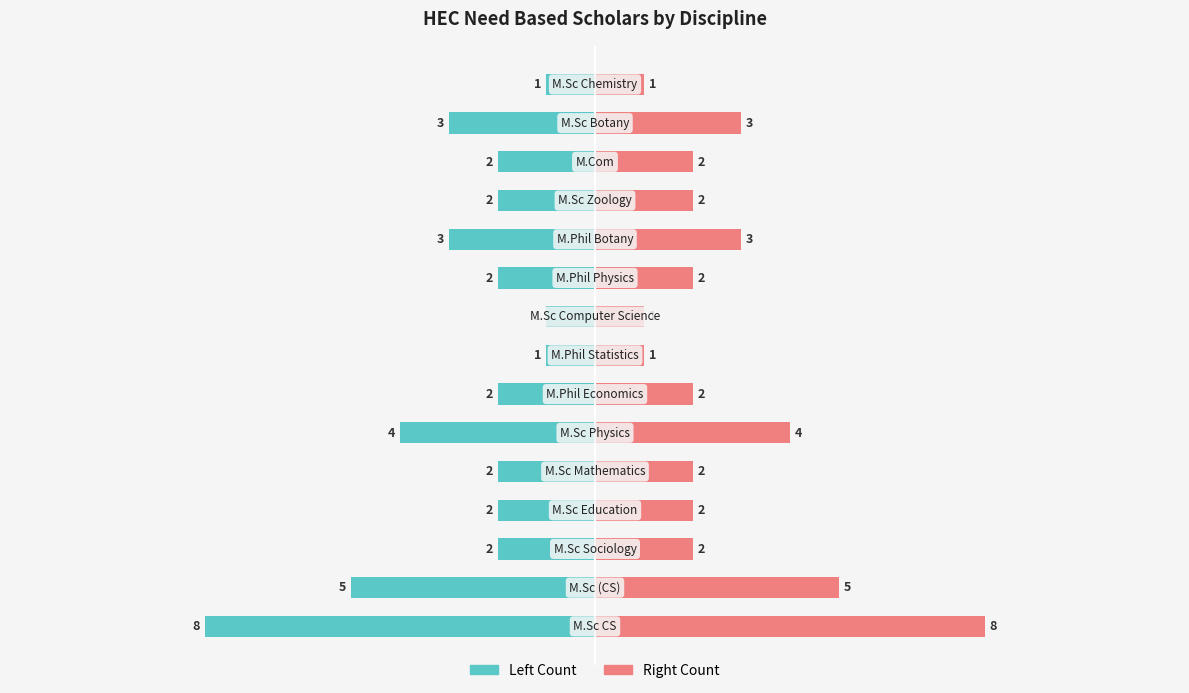

Is it true that Count (Right) equals 6 at 5?

False